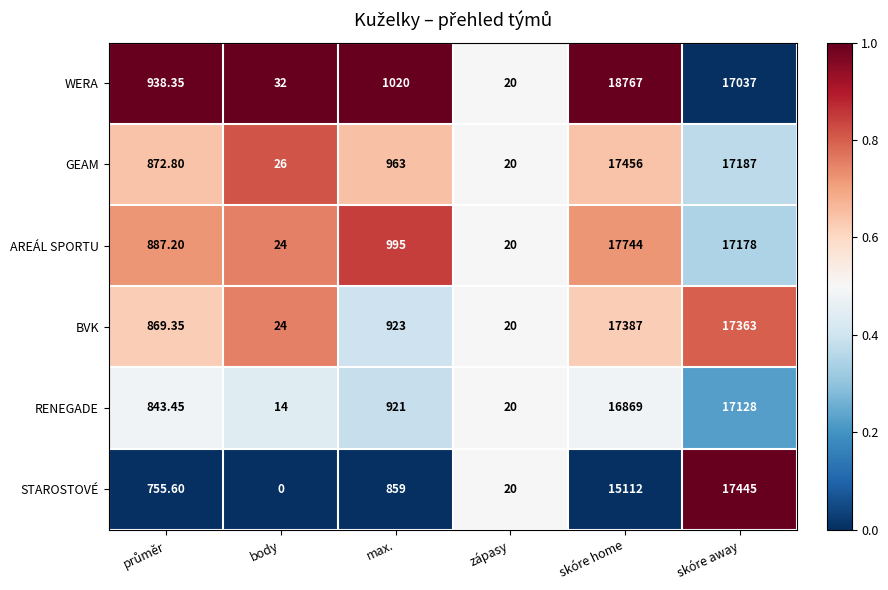

What is the spread (max minus min) of values at body?

32.0